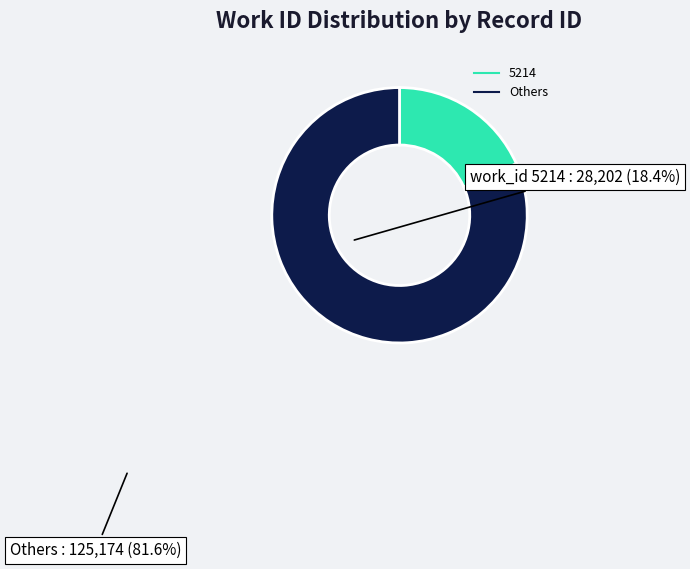

Does any single category account for the majority?

Yes